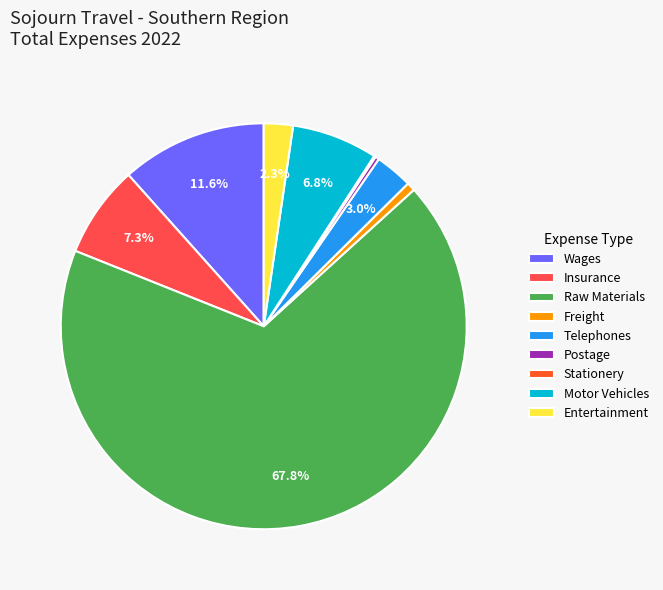

To the nearest percent, what is the combined percentage of Freight and Telephones?

4%